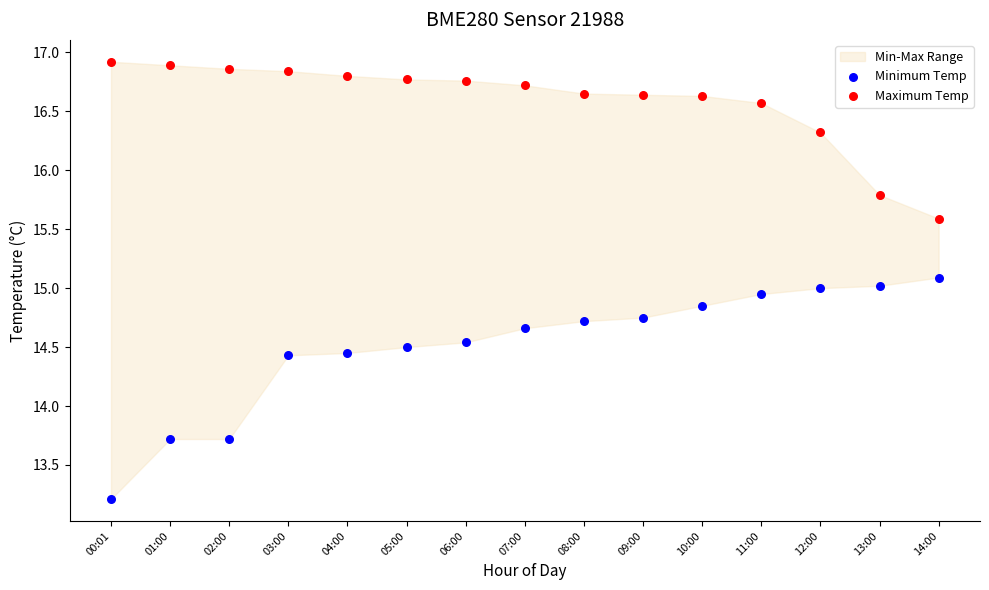

Which series reaches the minimum Y coordinate?

Minimum Temp